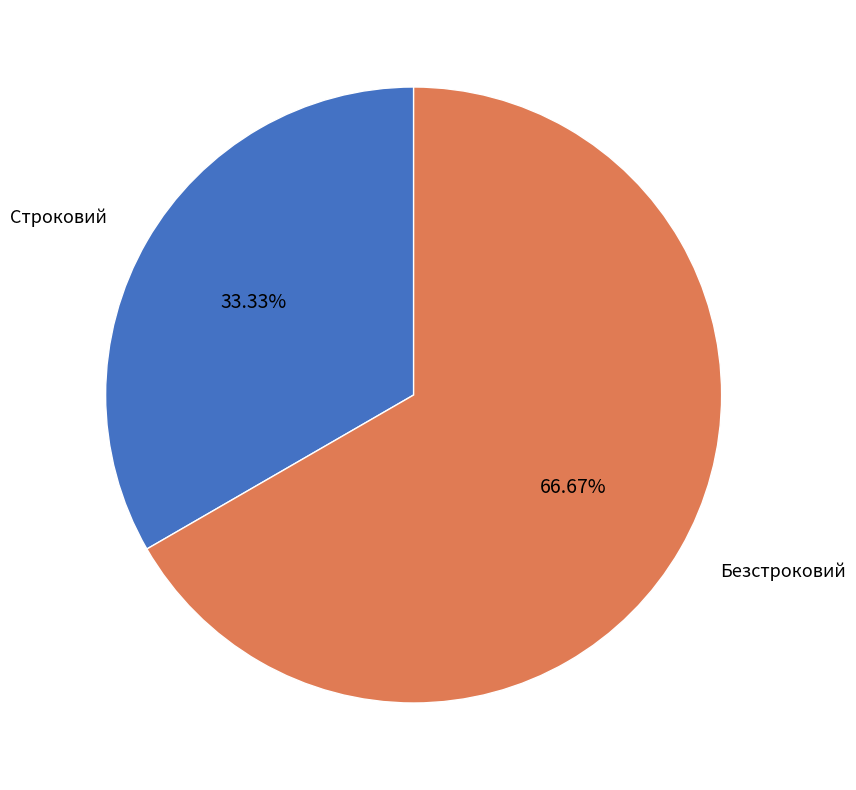

To the nearest percent, what is the combined percentage of Безстроковий and Строковий?

100%